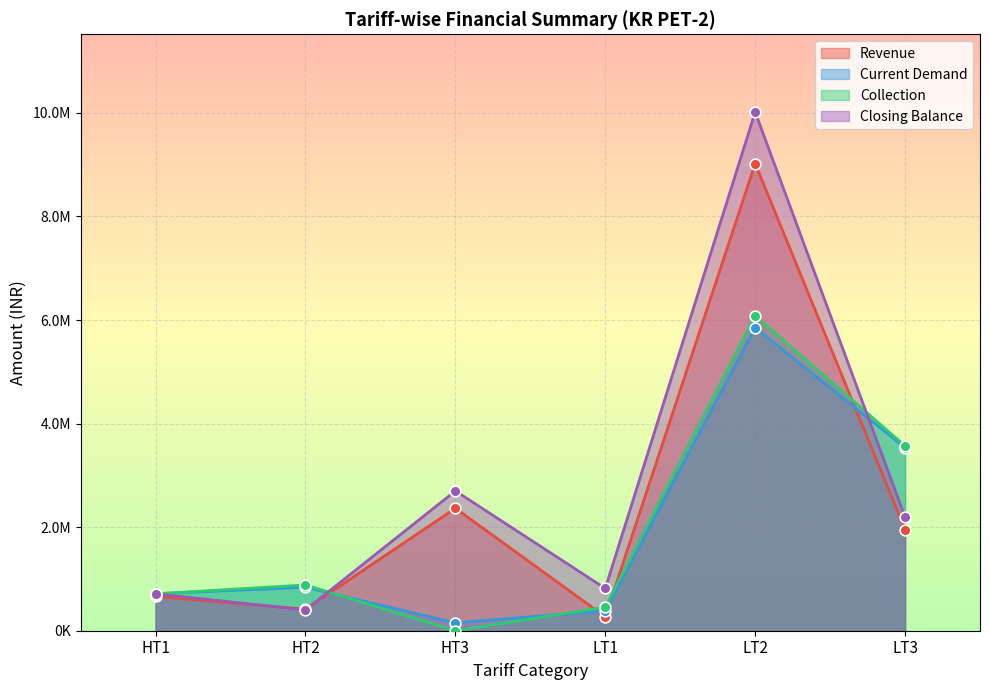

At how many categories does at least one series exceed 3983271?

1